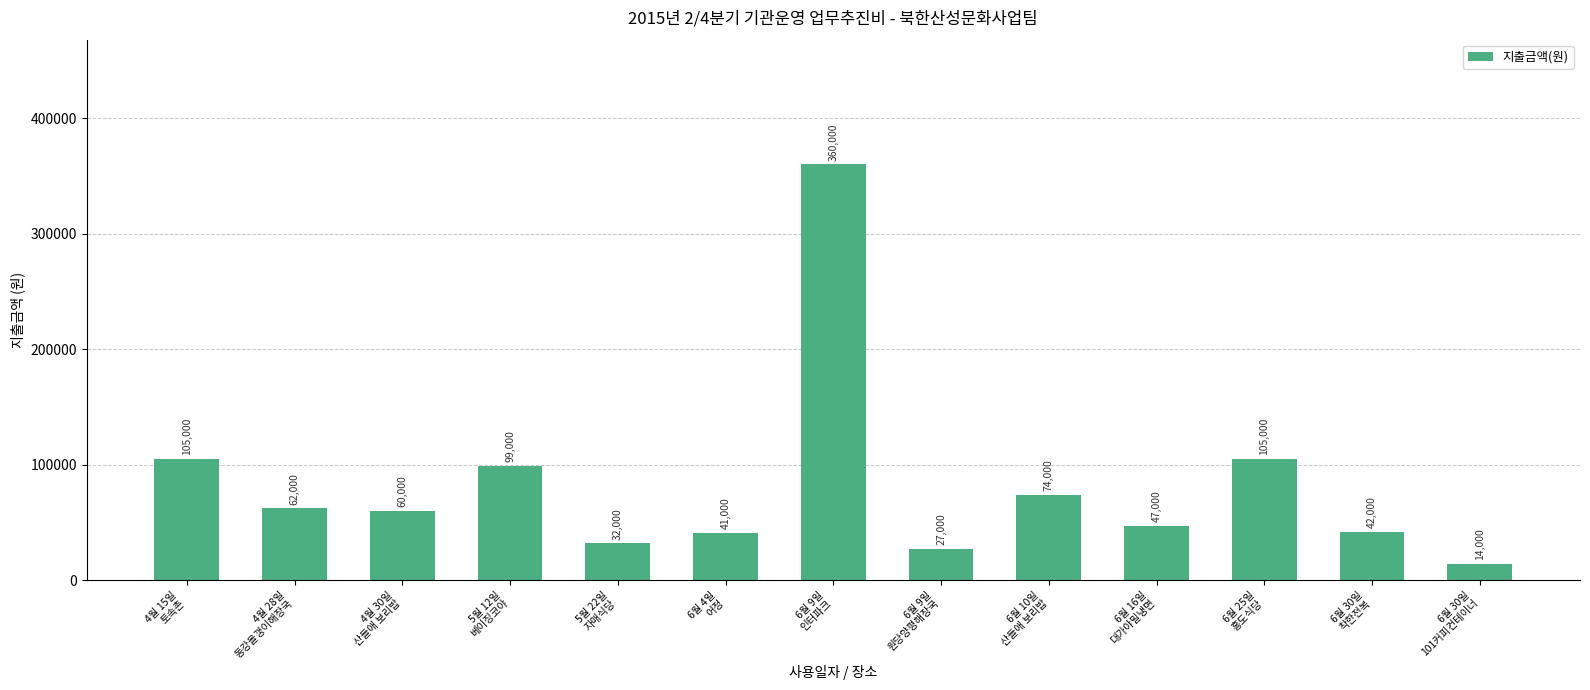

What is the change in value from 6월 10일
산들애 보리밥 to 6월 16일
대가야밀냉면?

-27000